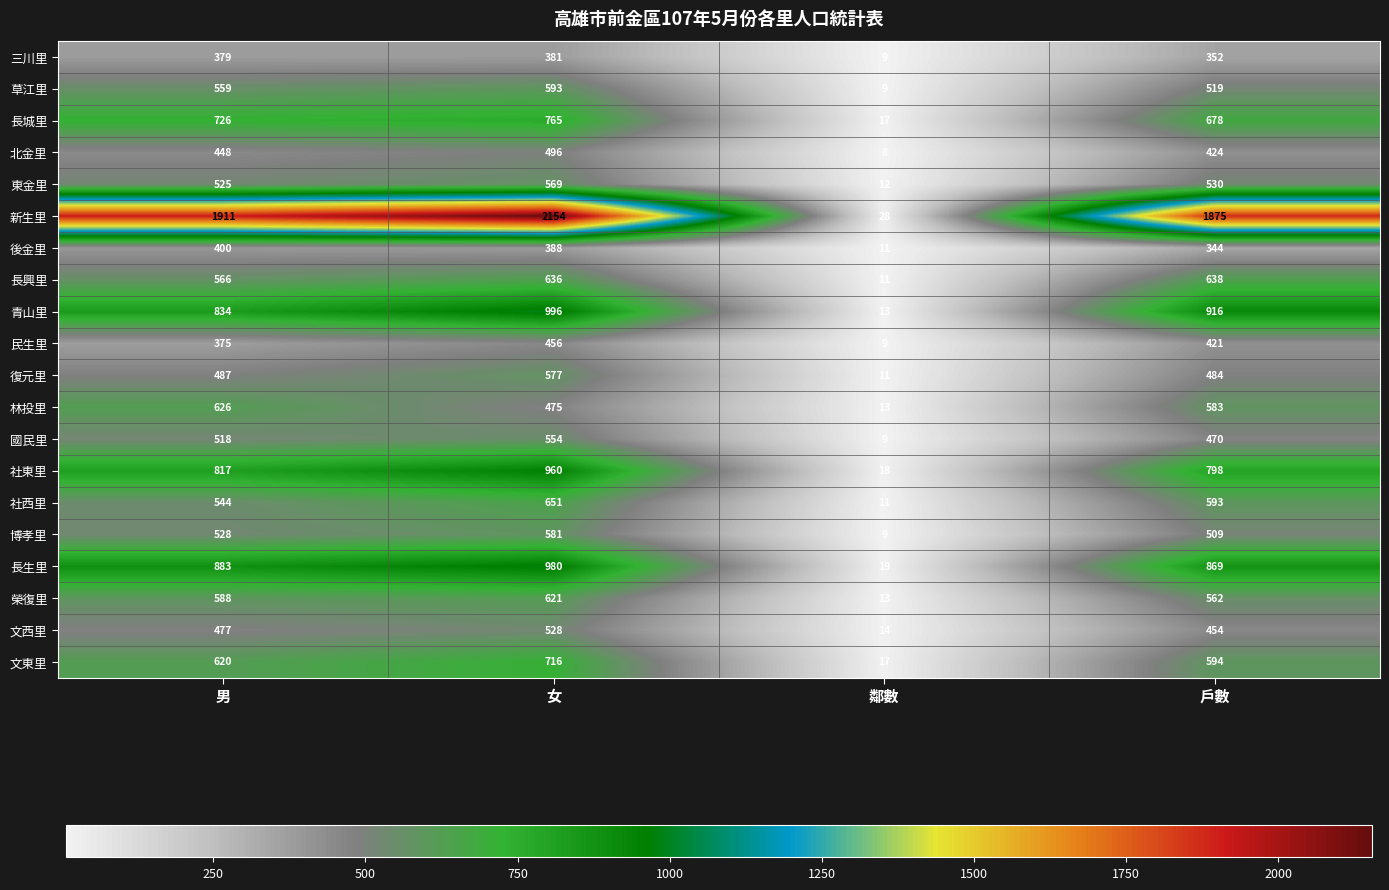

Which series has the largest range (max minus min)?

新生里